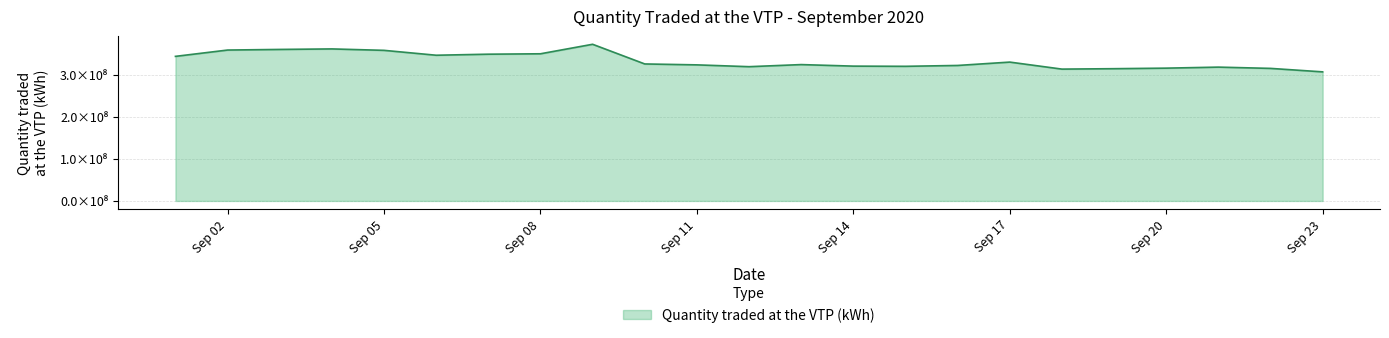

What is the greatest value displayed?

373110168.5